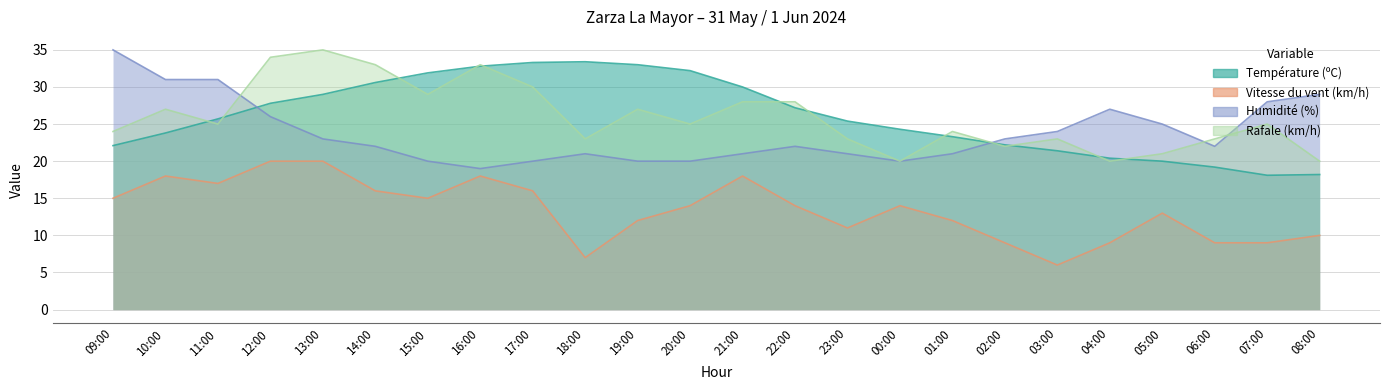

In Humidité (%), how many points are lower than both neighbors (excluding endpoints)?

3